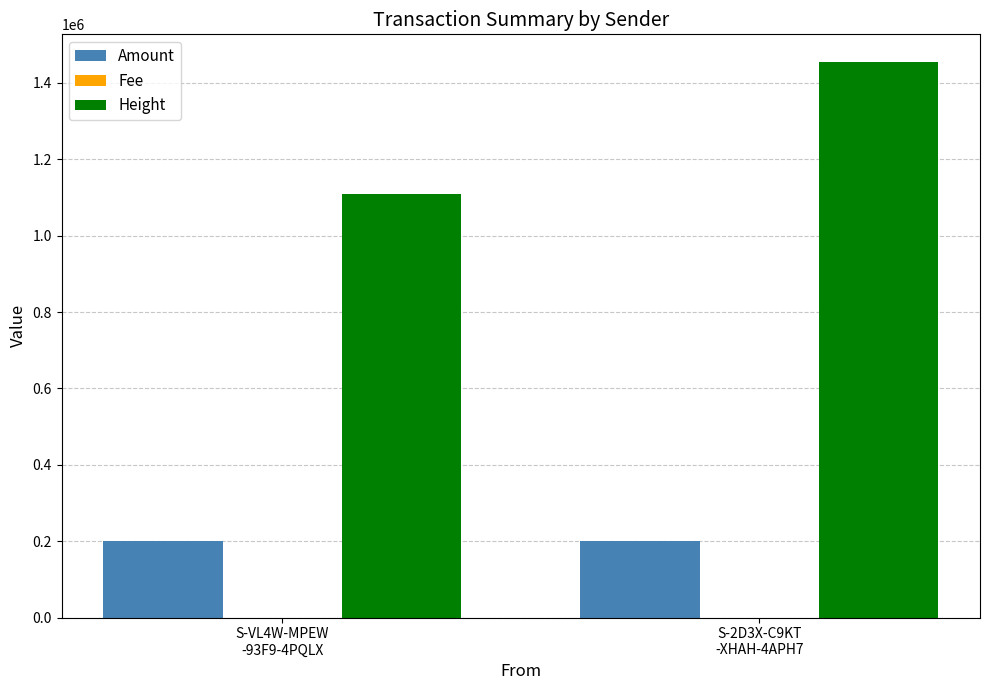

Between S-VL4W-MPEW
-93F9-4PQLX and S-2D3X-C9KT
-XHAH-4APH7, which series saw the biggest shift?

Height